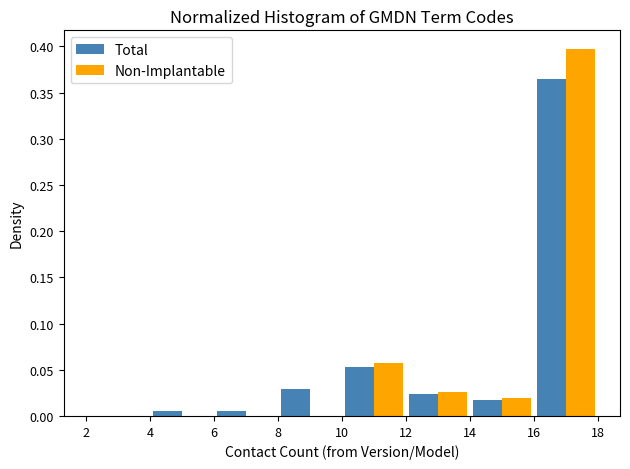

Reading left to right, list every range on the x-axis with the height of the bar of each series over it. The values are not printed on the chart, so give them approximately, as read against the axis.

2 to 4: Total=0	Non-Implantable=0
4 to 6: Total=0.005	Non-Implantable=0
6 to 8: Total=0.005	Non-Implantable=0
8 to 10: Total=0.030	Non-Implantable=0
10 to 12: Total=0.055	Non-Implantable=0.060
12 to 14: Total=0.025	Non-Implantable=0.025
14 to 16: Total=0.020	Non-Implantable=0.020
16 to 18: Total=0.365	Non-Implantable=0.395